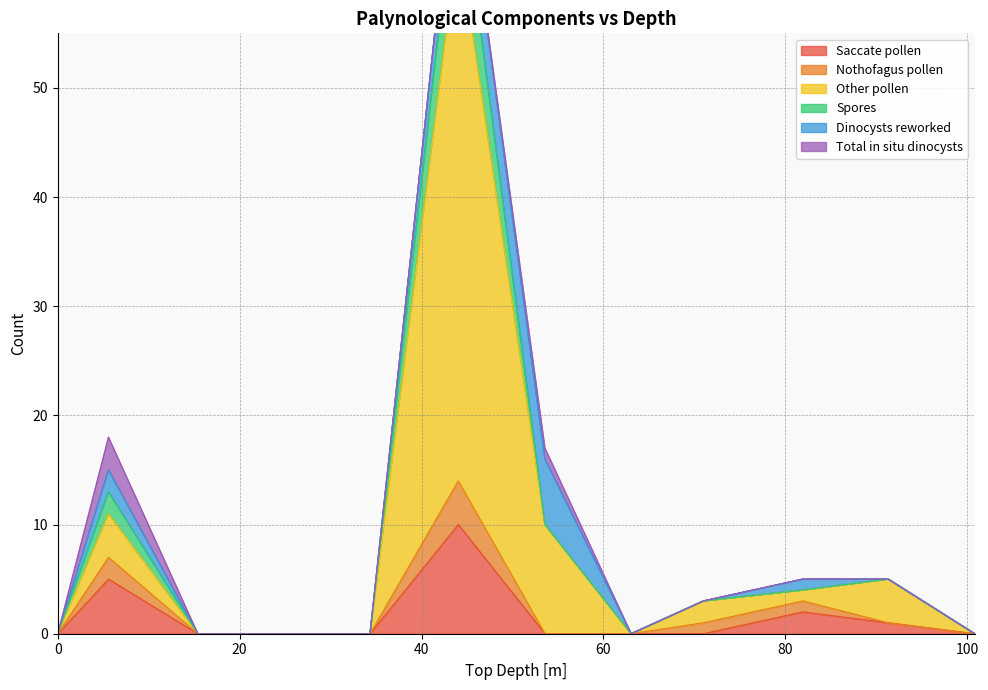

Which series has the largest range (max minus min)?

Spores